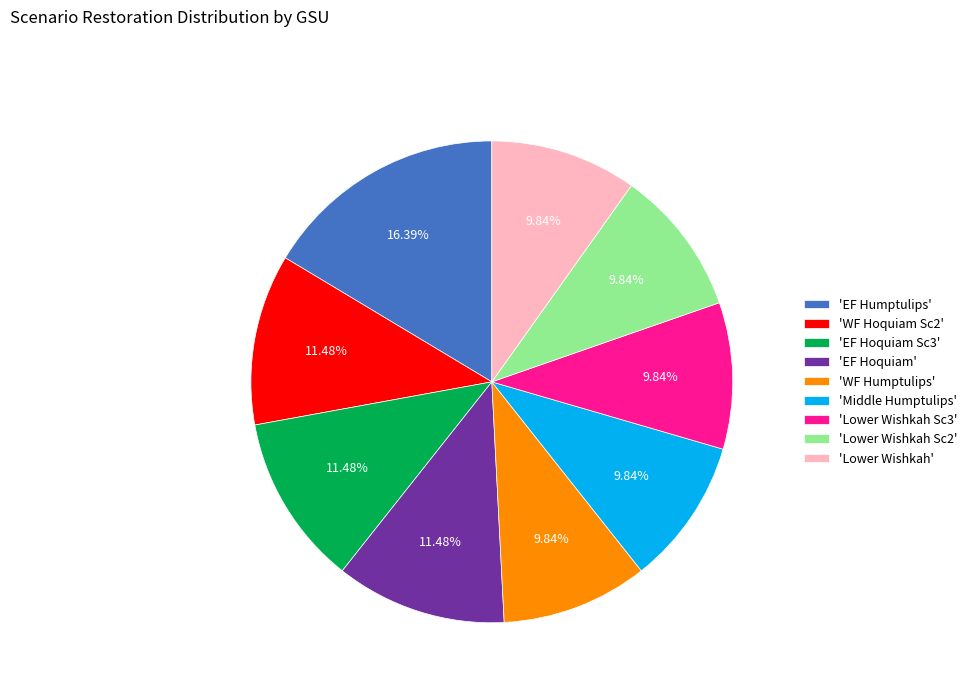

Which slice is the largest?

'EF Humptulips'